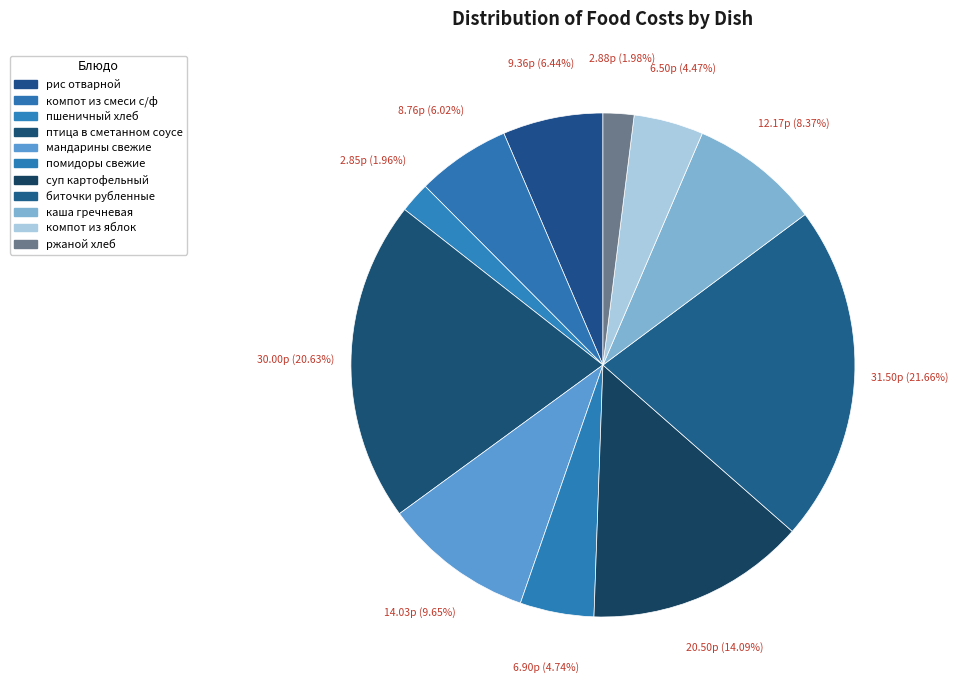

To the nearest percent, what is the combined percentage of ржаной хлеб and мандарины свежие?

12%